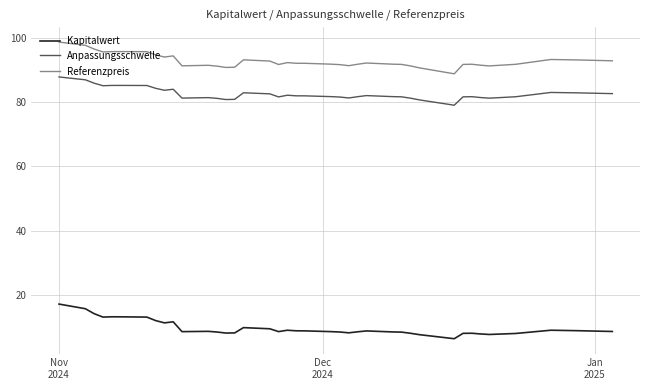

What is the lowest value of the Kapitalwert series?

6.4